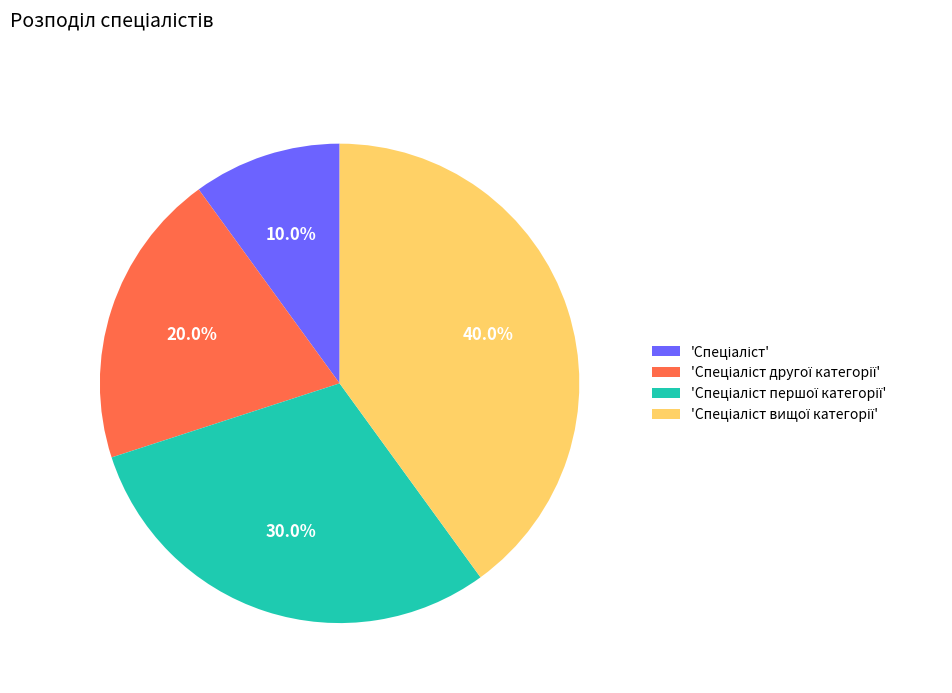

Does any single category account for the majority?

No